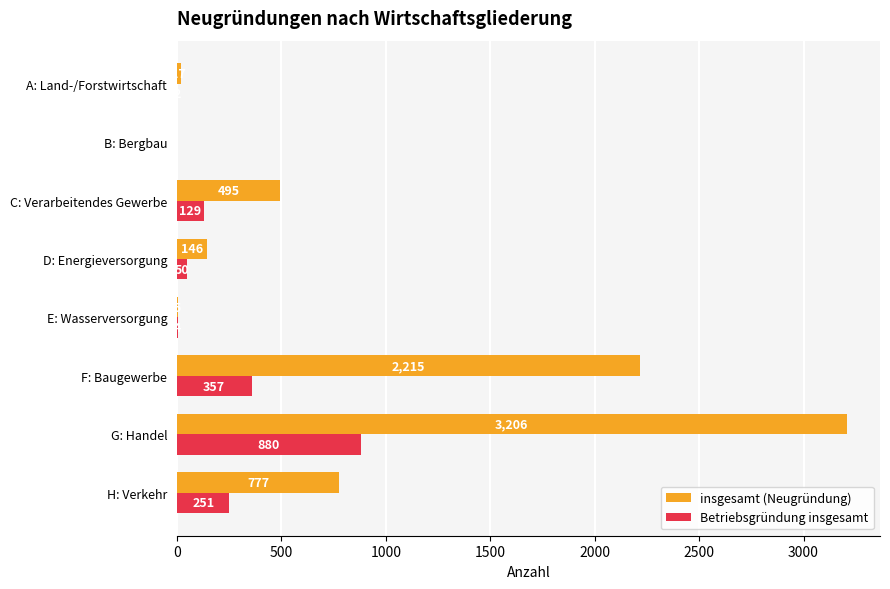

Between G: Handel and H: Verkehr, which series saw the biggest shift?

insgesamt (Neugründung)